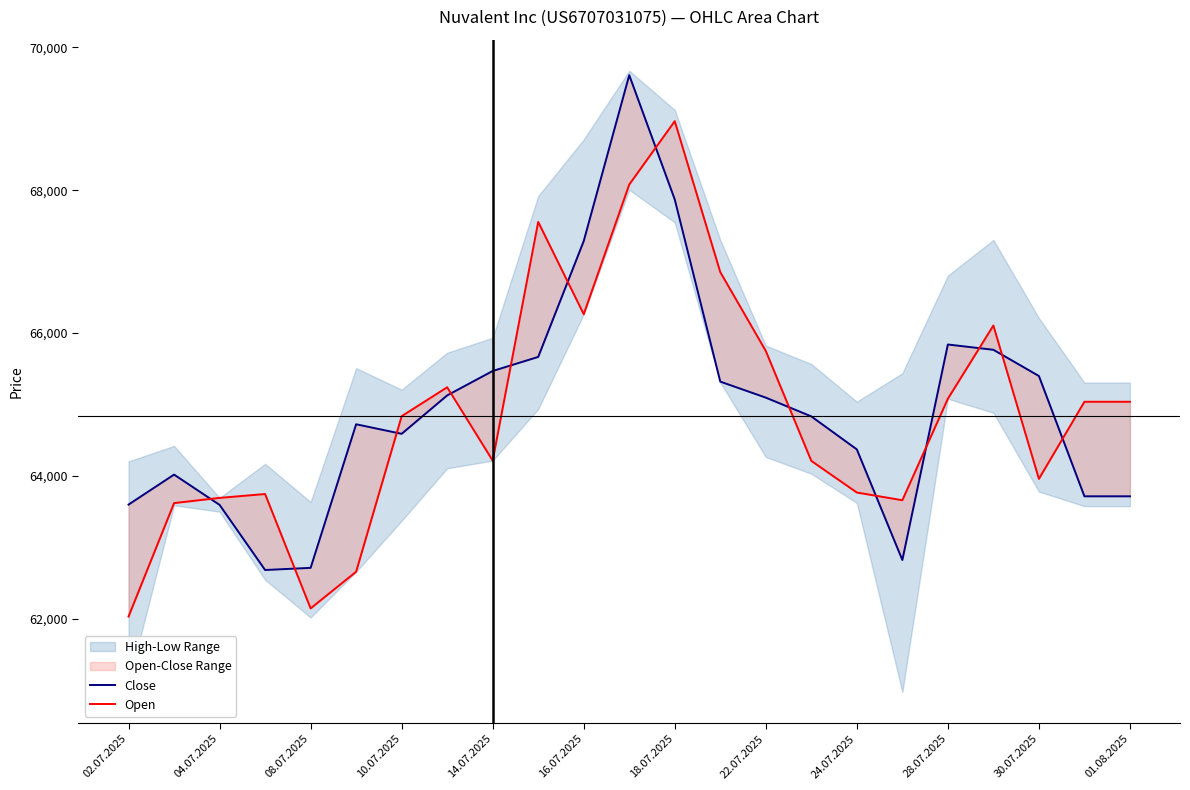

What is the label of the 2nd point from the left?

04.07.2025